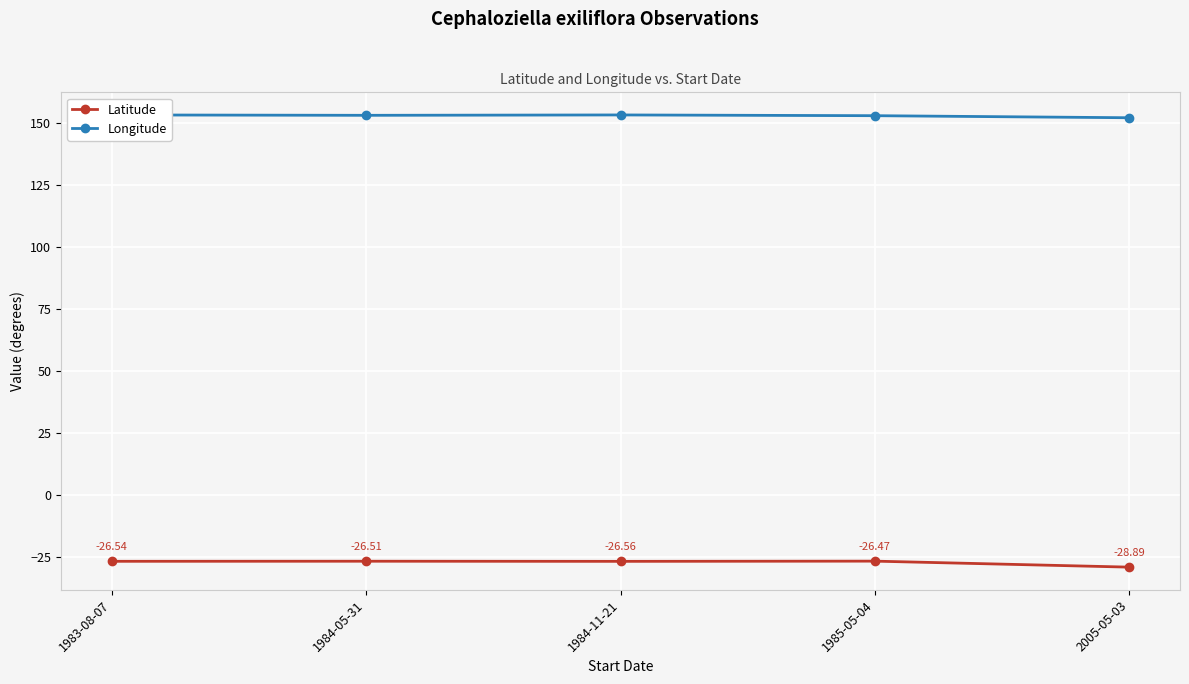

What is the total value across all series at 1984-05-31?

126.4